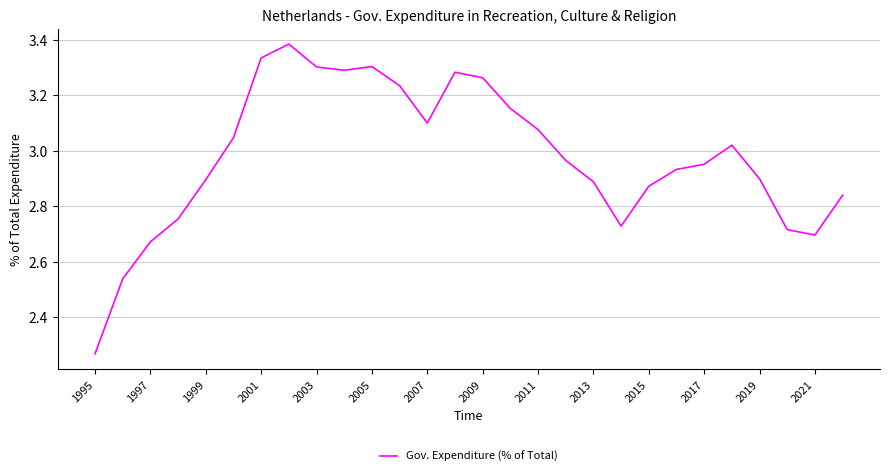

What is the difference between the maximum and minimum values?

1.1